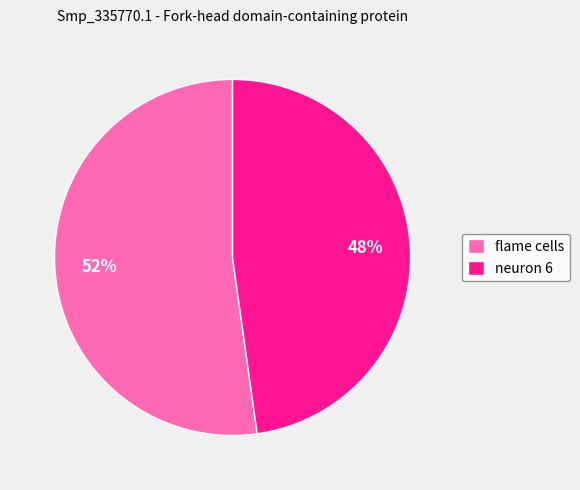

Does flame cells account for over 50% of the chart?

Yes